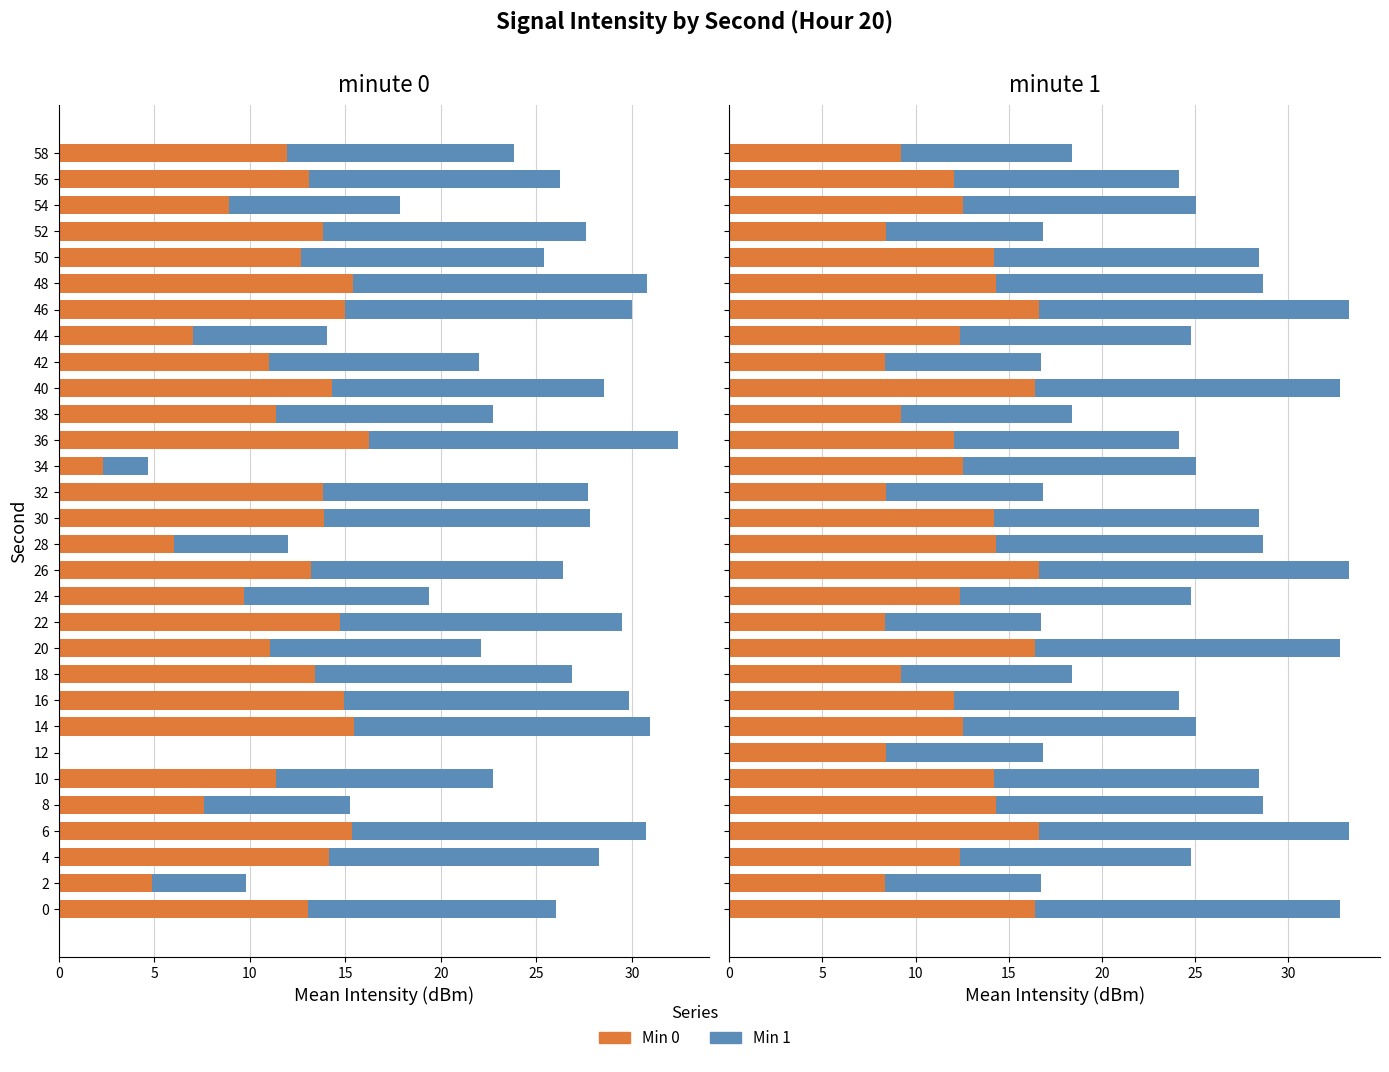

The value of Min 1 at 8 is 5.2. True or false?

False